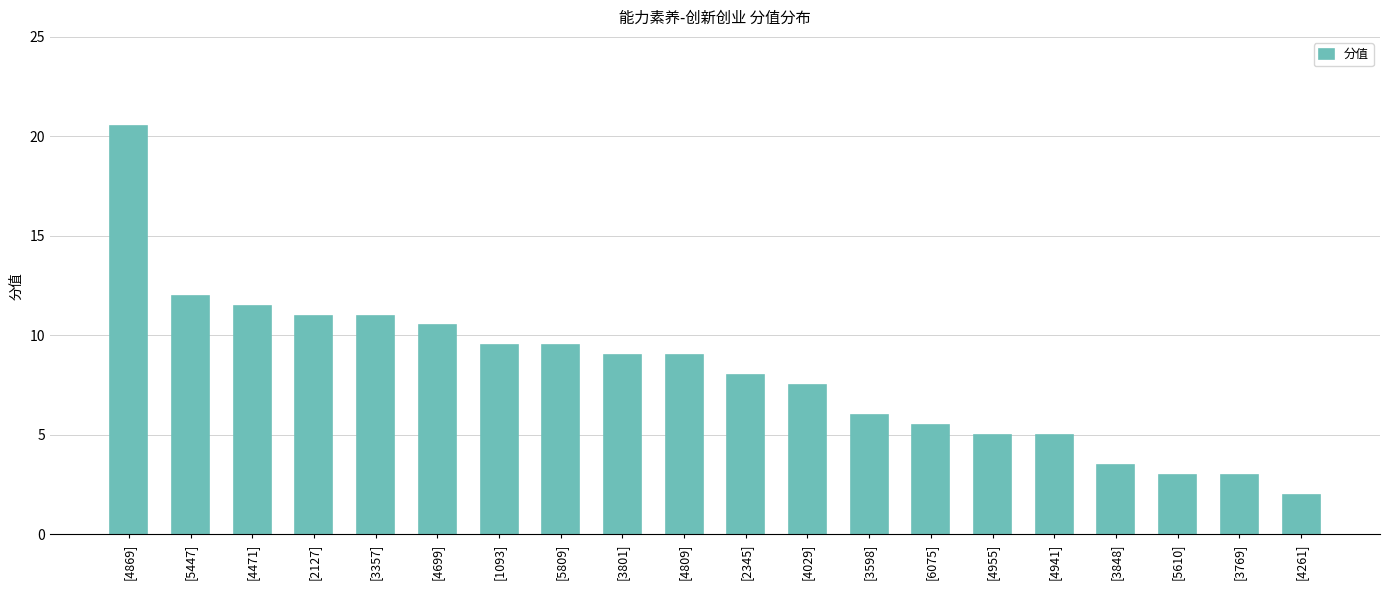

What is the ratio of the value at [3848] to the value at [2345]?

0.4